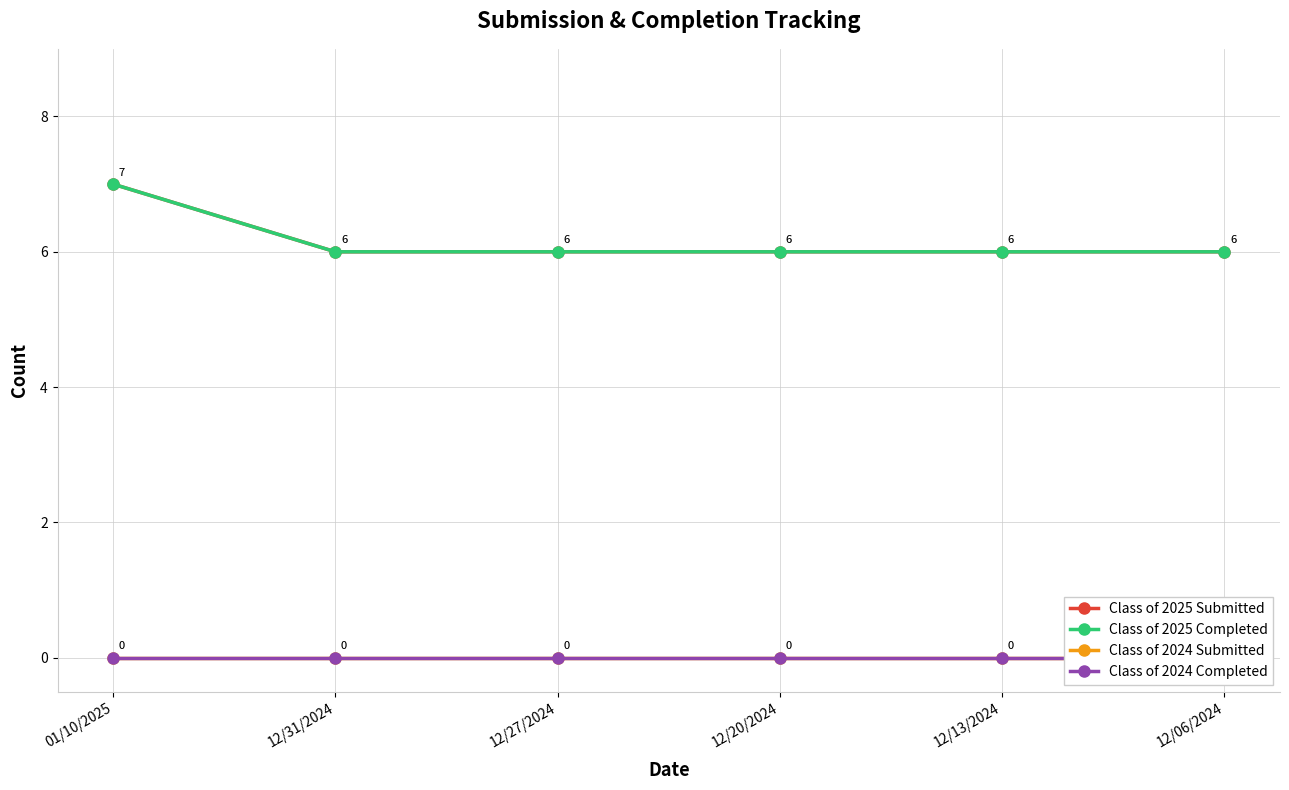

Is it true that Class of 2025 Completed equals 6 at 12/06/2024?

True